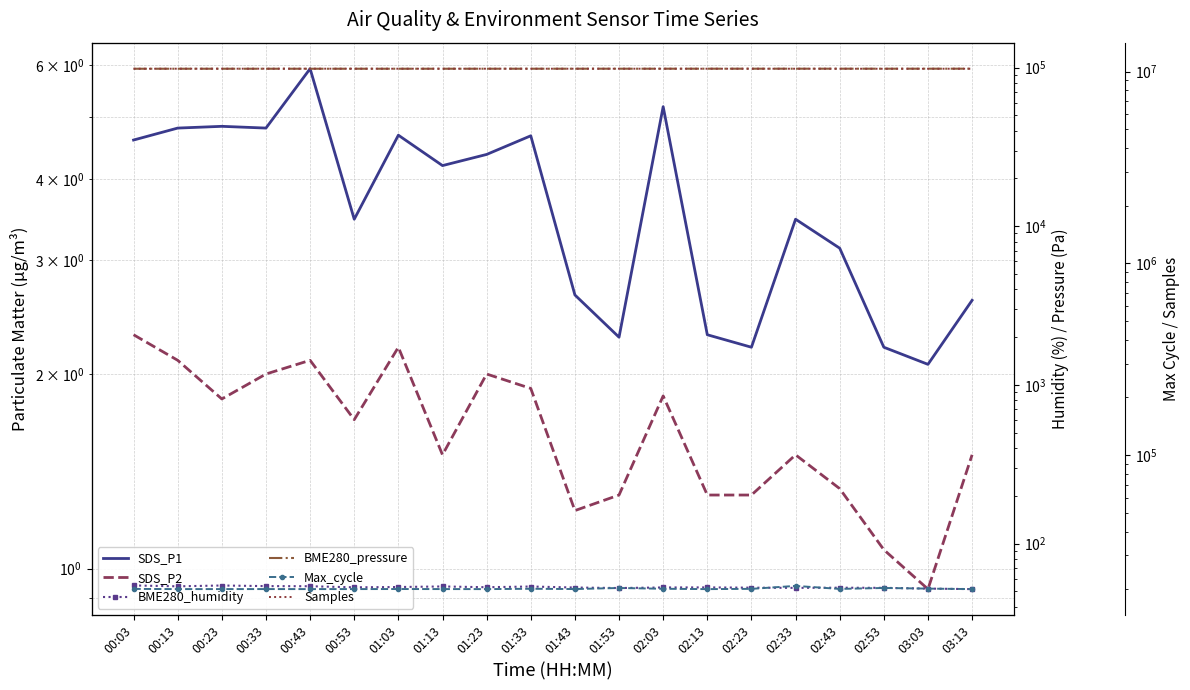

What is the difference between the second highest and second lowest values in the SDS_P2 series?

1.1